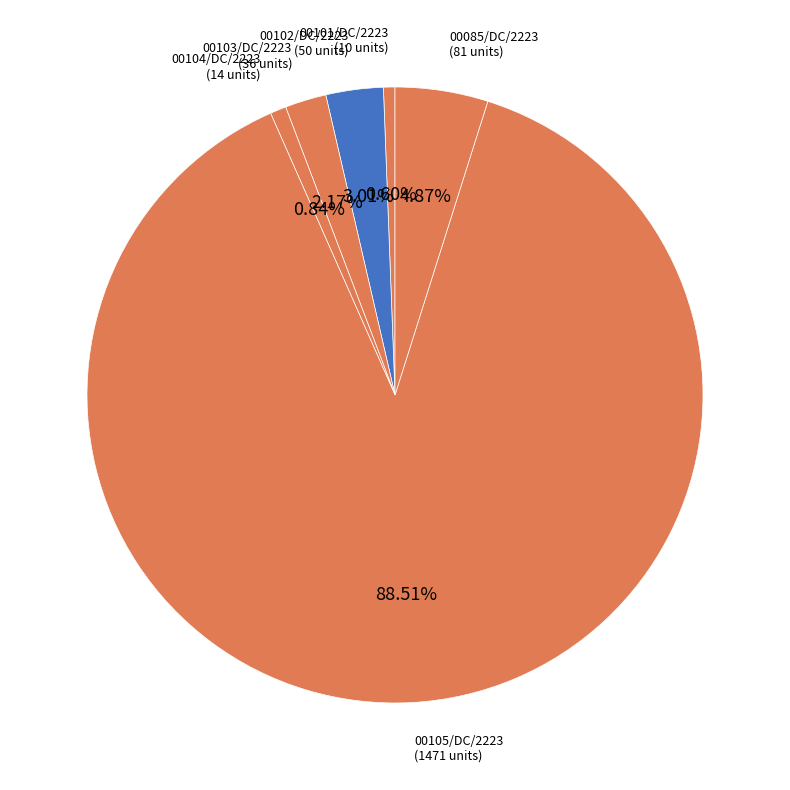

Is there a majority slice in this chart?

Yes